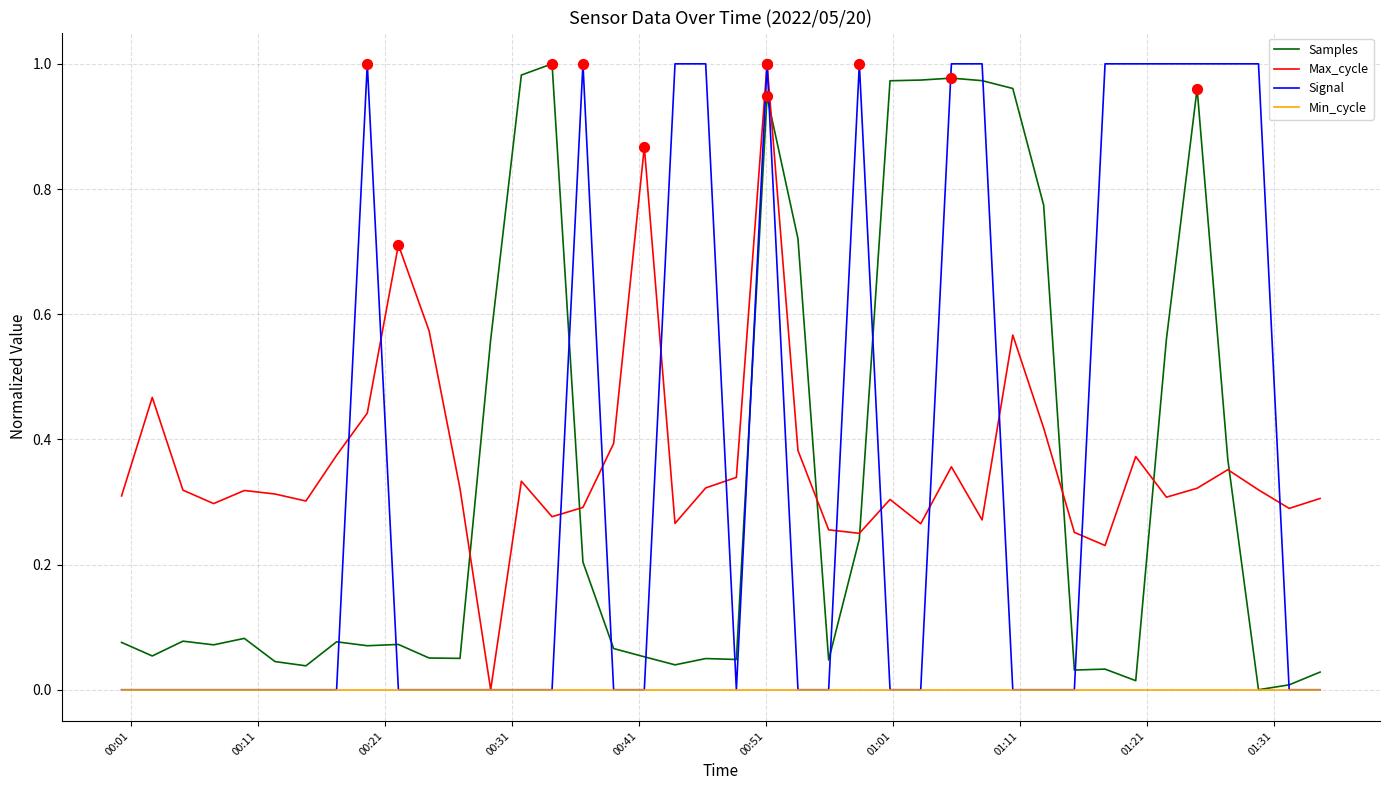

How many lines are shown in the chart?

4